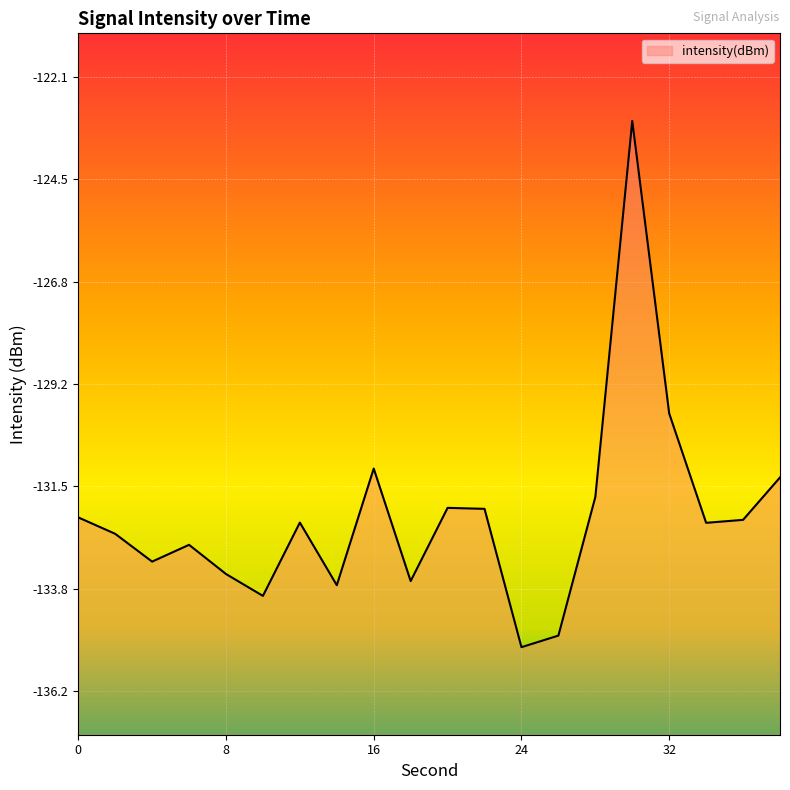

What is the greatest value displayed?

-123.1